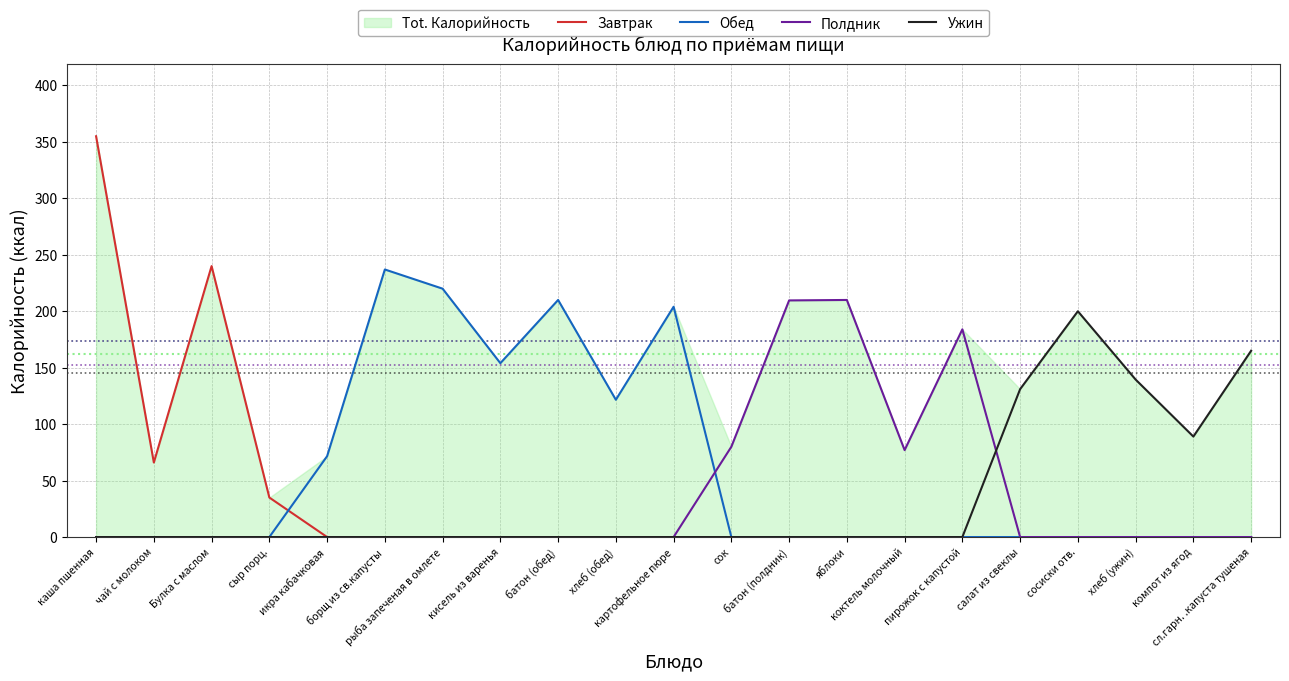

What is the label of the 16th point from the right?

борщ из св.капусты